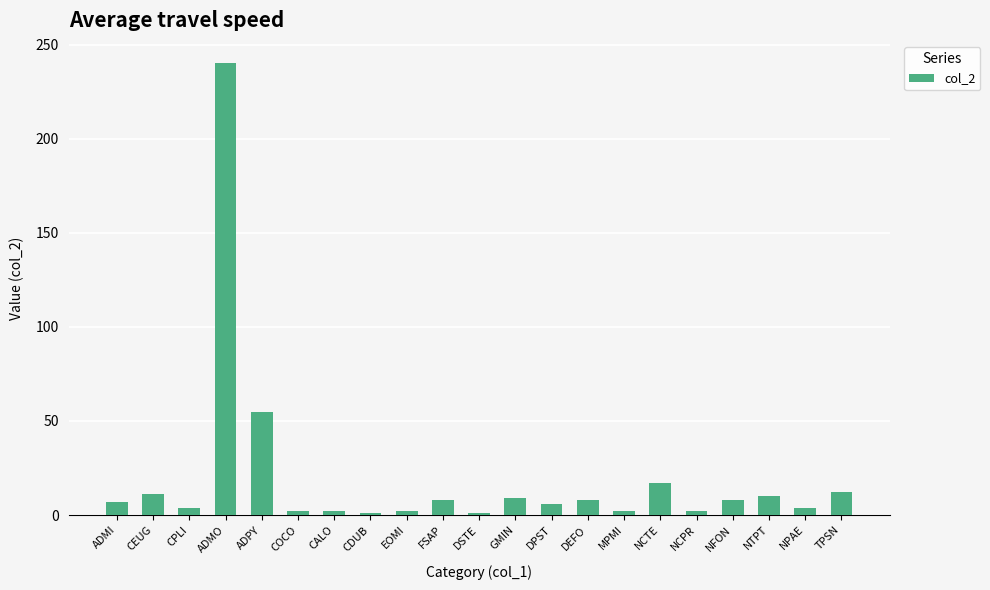

The chart shows a value of 11 at CEUG. True or false?

True